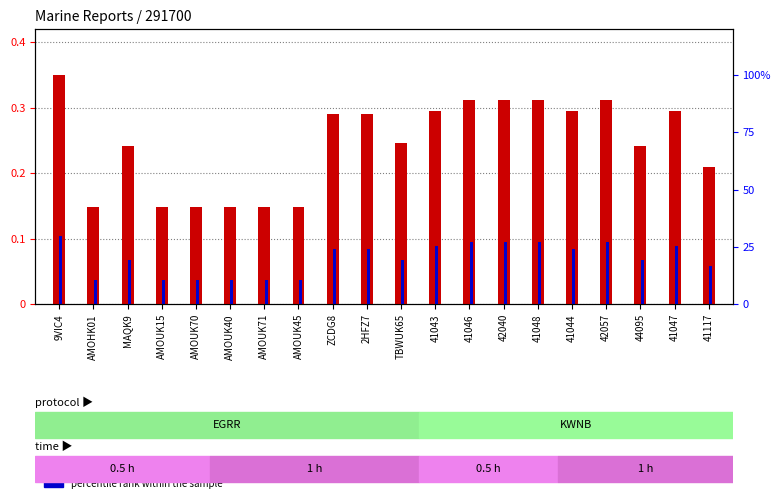

What is the difference between the maximum and second lowest values in the count series?

0.2